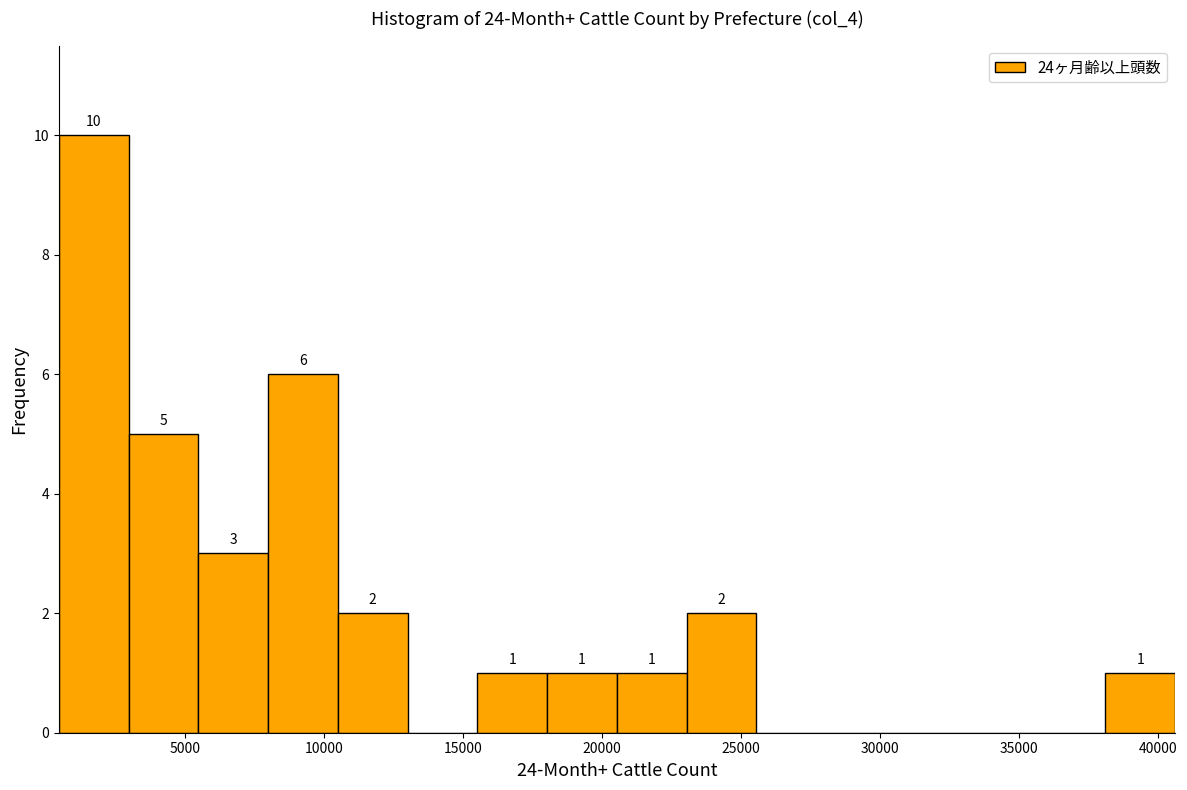

Which range on the x-axis has the tallest bar?

500 to 3000